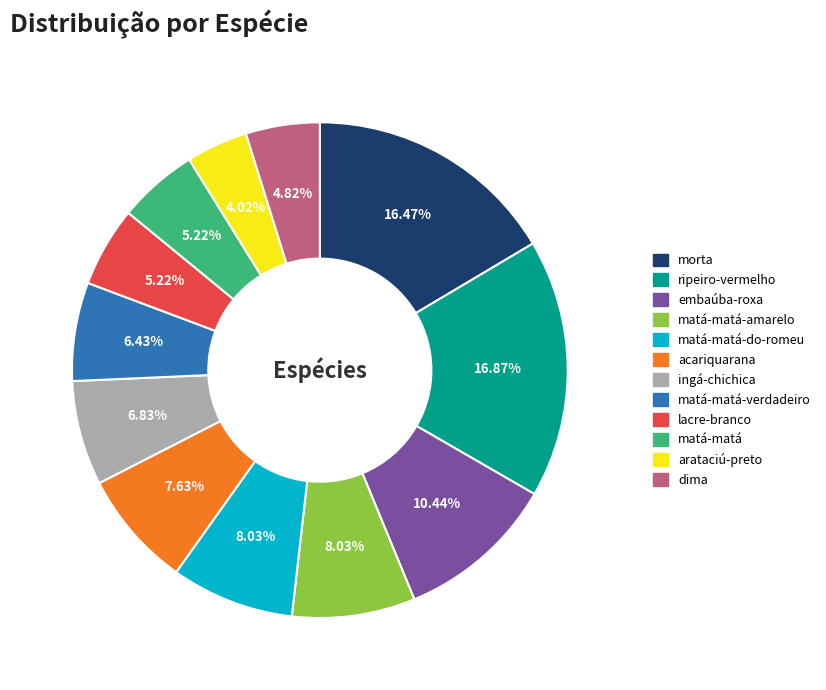

How many slices are in this pie chart?

12